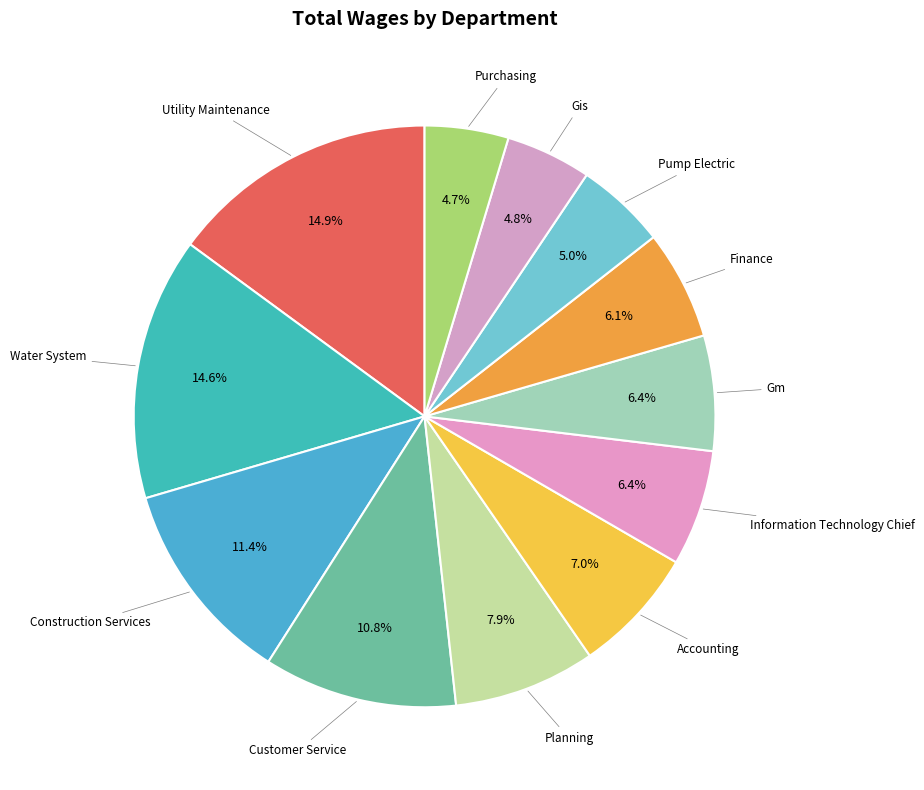

How many segments does this pie chart have?

12